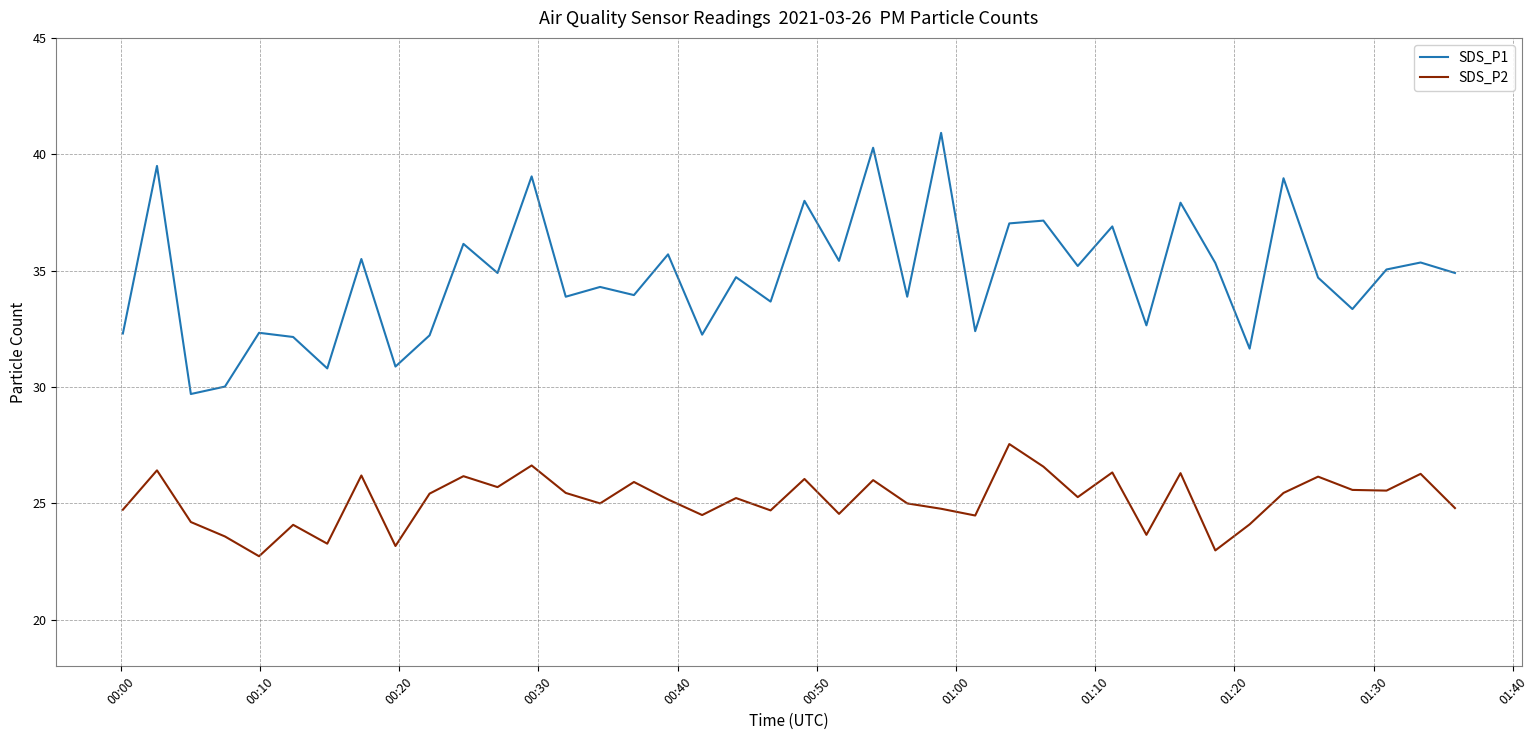

Rank the series by their maximum value, from lowest to highest.

SDS_P2, SDS_P1